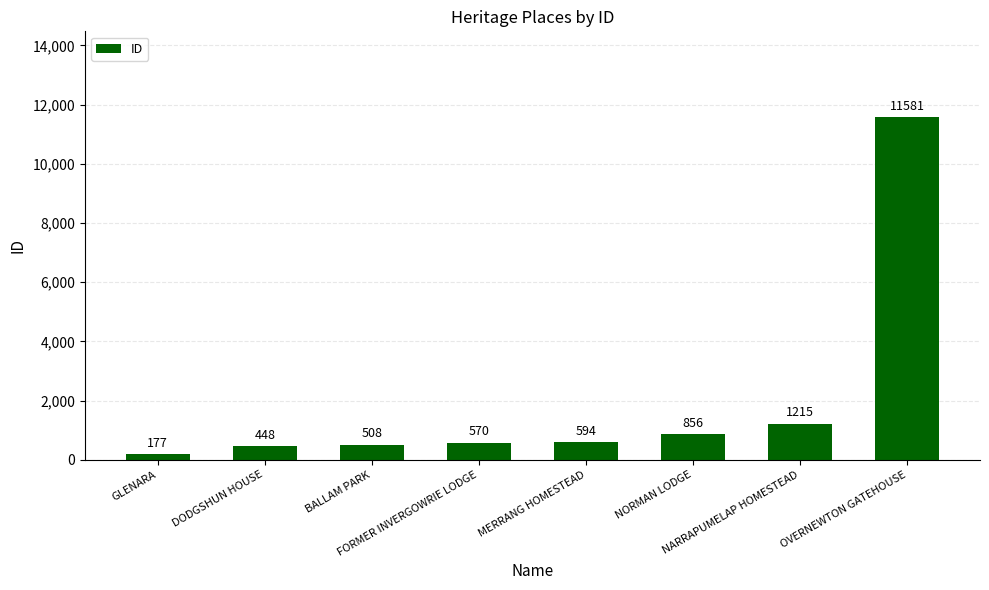

Rank the categories by value from highest to lowest.

OVERNEWTON GATEHOUSE, NARRAPUMELAP HOMESTEAD, NORMAN LODGE, MERRANG HOMESTEAD, FORMER INVERGOWRIE LODGE, BALLAM PARK, DODGSHUN HOUSE, GLENARA